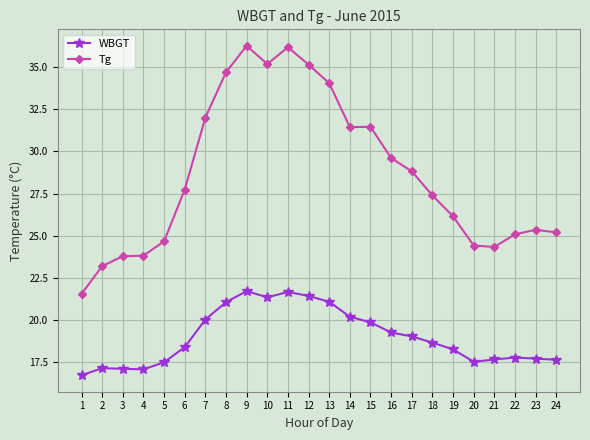

At 16, list the series in order from largest to smallest.

Tg, WBGT